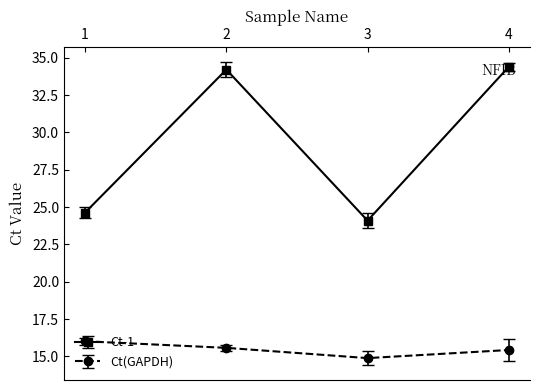

Count the number of data series in this chart.

2